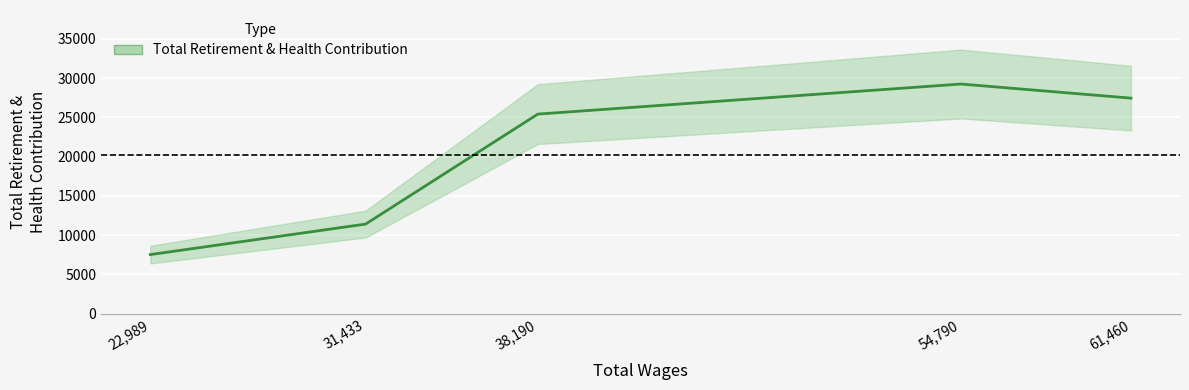

Which label corresponds to the largest value in the chart?

54790.0